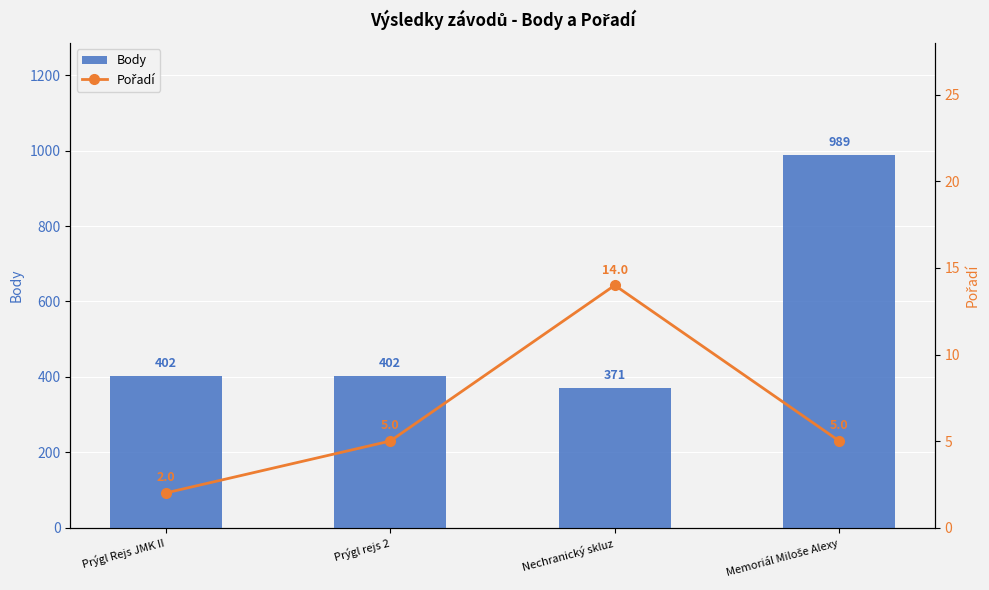

Rank the series at Nechranický skluz from lowest to highest value.

Pořadí, Body